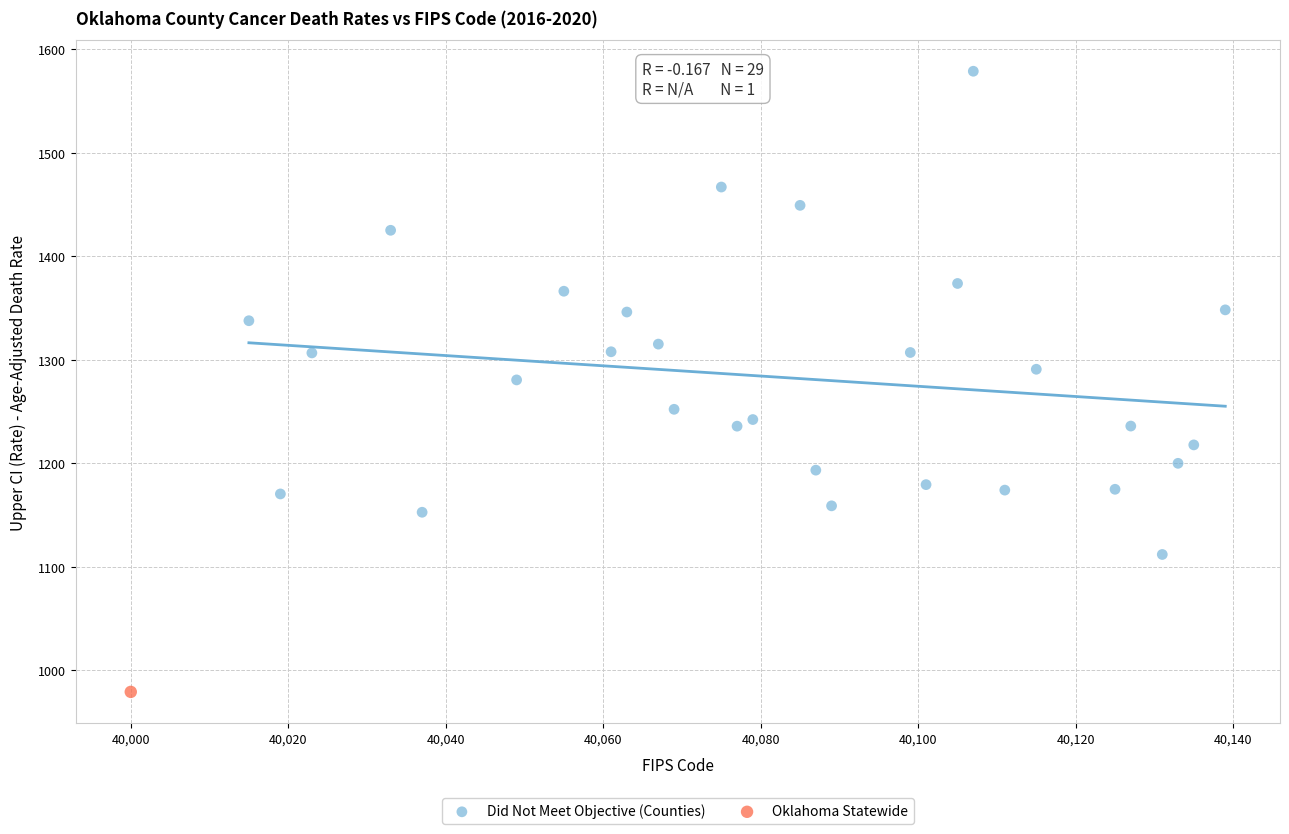

What are all the series names shown in the legend?

Did Not Meet Objective (Counties), Oklahoma Statewide